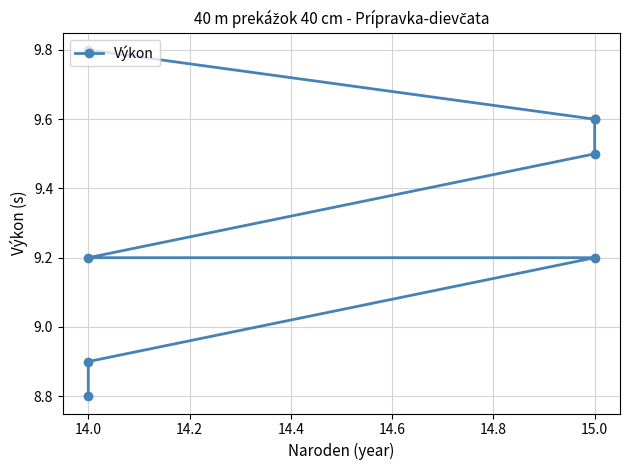

Does the chart have visible grid lines?

Yes